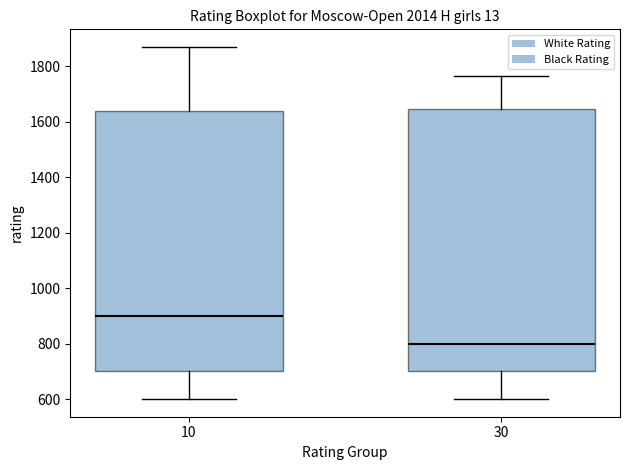

Reading left to right, read every box against the y-axis: the position of its median line, the range the box covers, and the ends of its whiskers. The values are not printed on the chart, so give them approximately, as read against the axis.

10: median 900, box 700 to 1640, whiskers 600 to 1860
30: median 800, box 700 to 1640, whiskers 600 to 1760